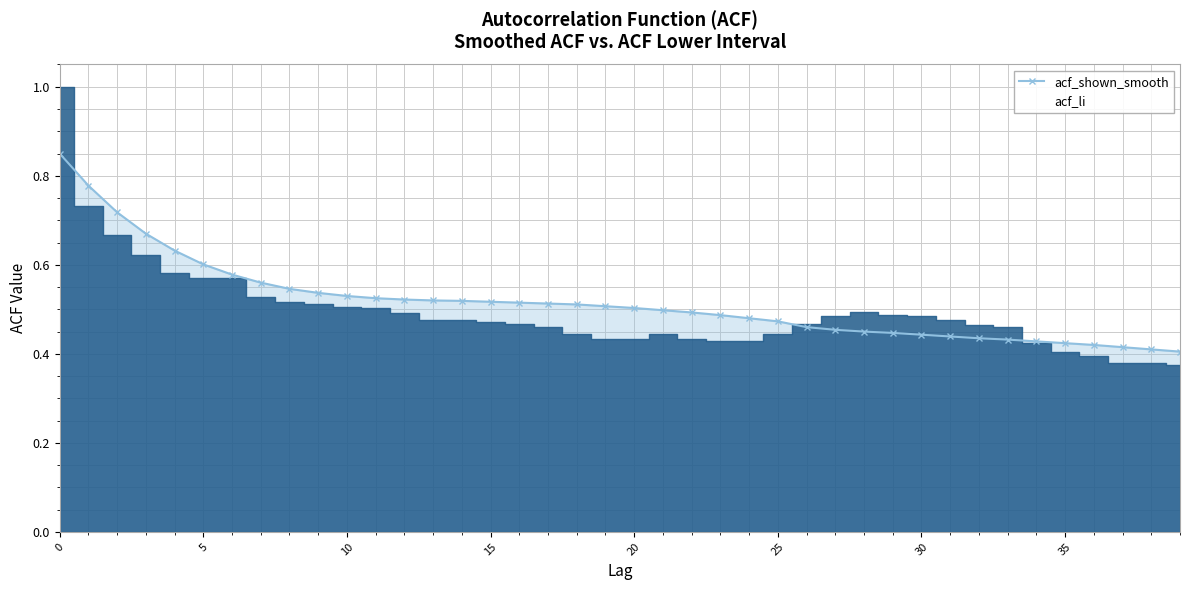

List the series in order of their peak value, lowest first.

acf_shown_smooth, acf_li